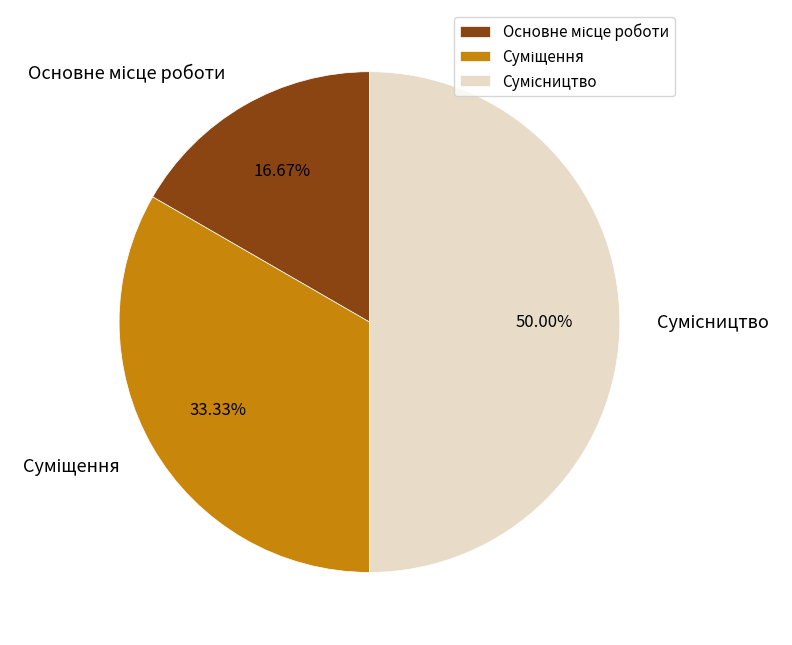

What percentage is the Сумісництво slice, to the nearest percent?

50%